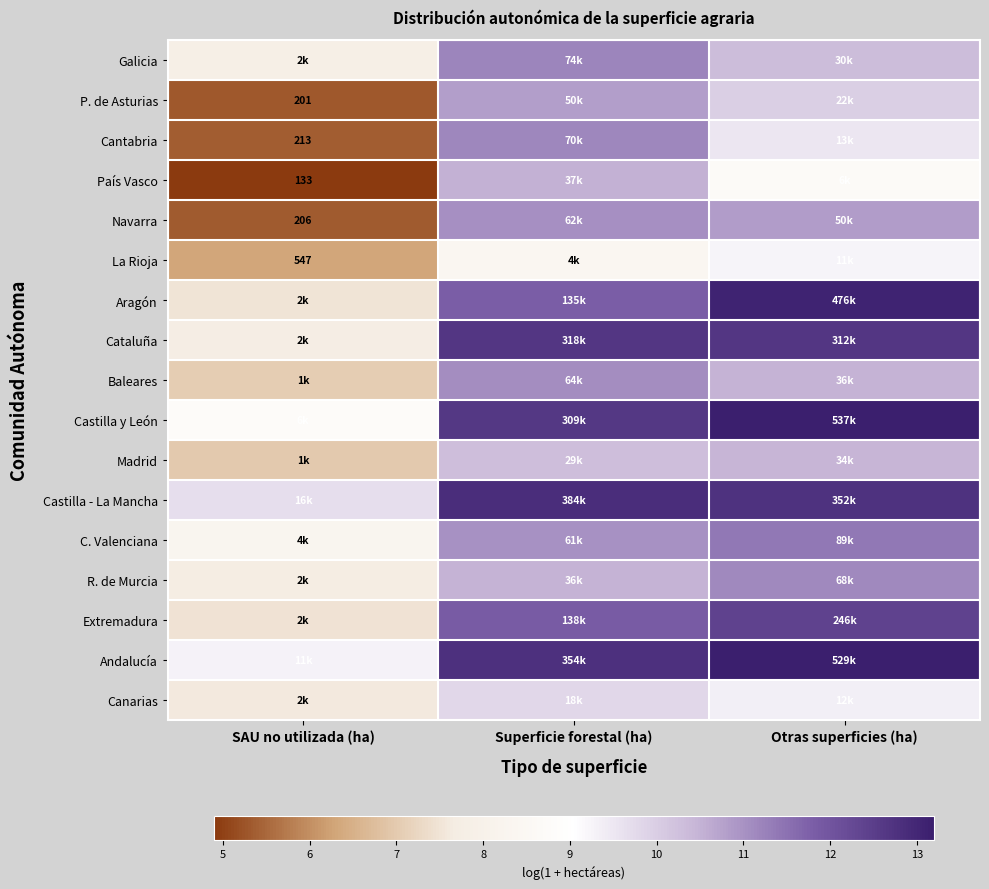

How many values in the Navarra series are below 10?

1